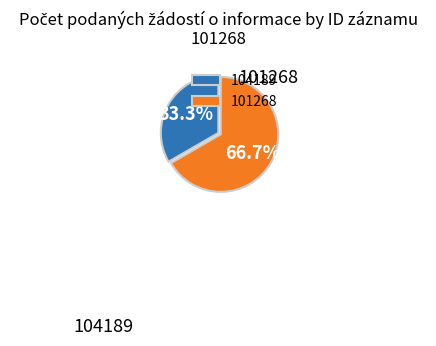

What percentage is NOT represented by 104189?

66.7%